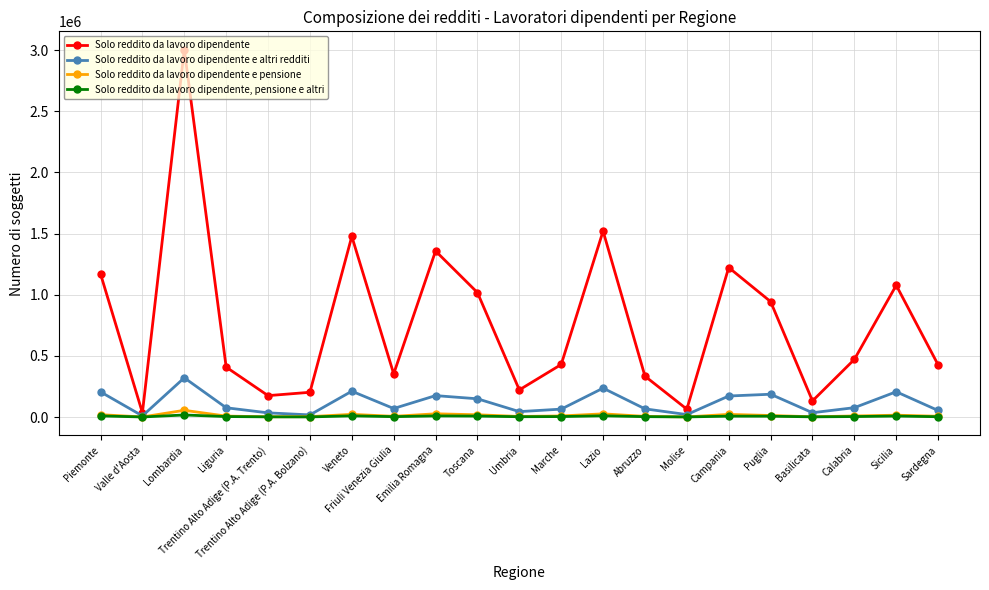

What is the label of the 6th point from the right?

Campania